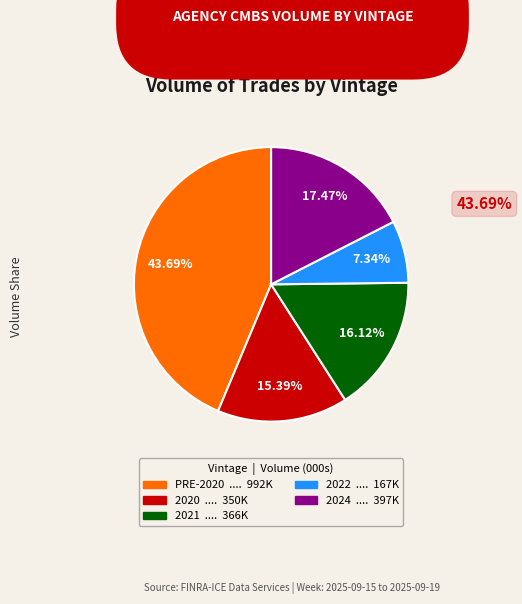

Rank the categories by value from highest to lowest.

PRE-2020, 2024, 2021, 2020, 2022